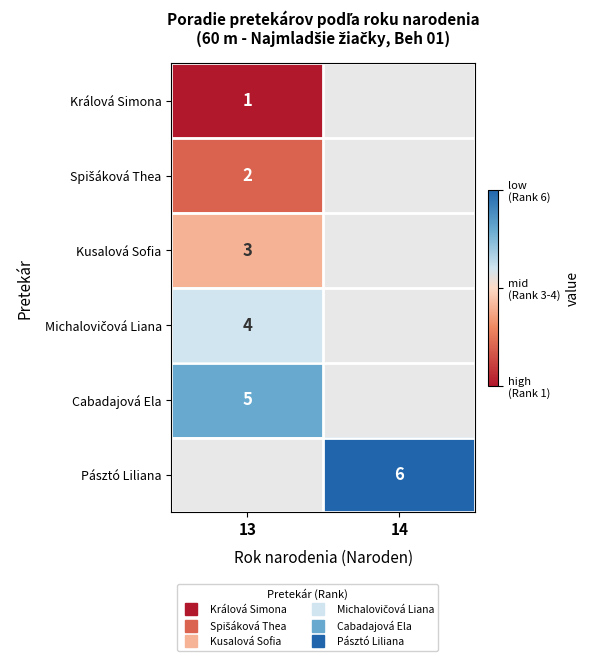

The Spišáková Thea series shows 1.2 at 13. True or false?

False